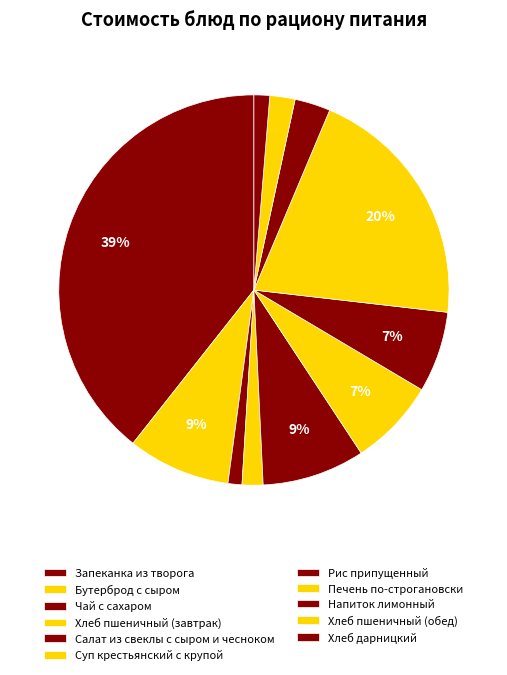

To the nearest percent, what percentage of the pie is Суп крестьянский с крупой?

7%